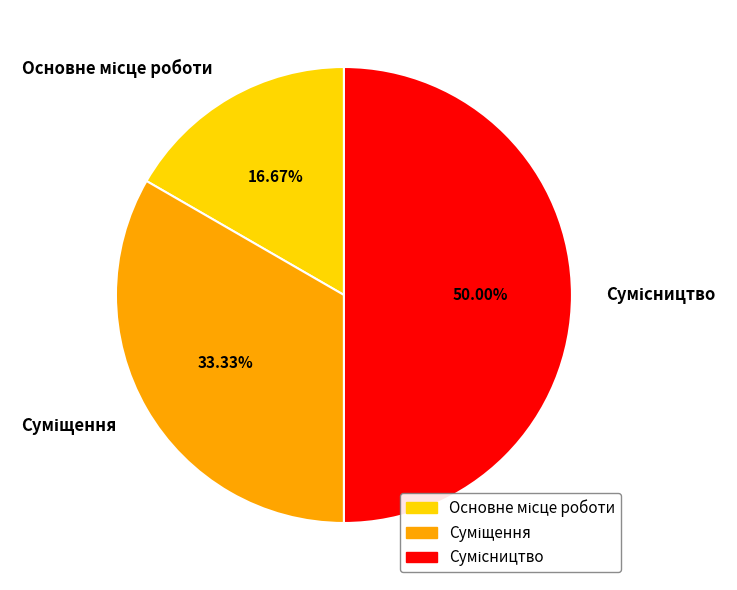

Count the number of slices in the pie.

3